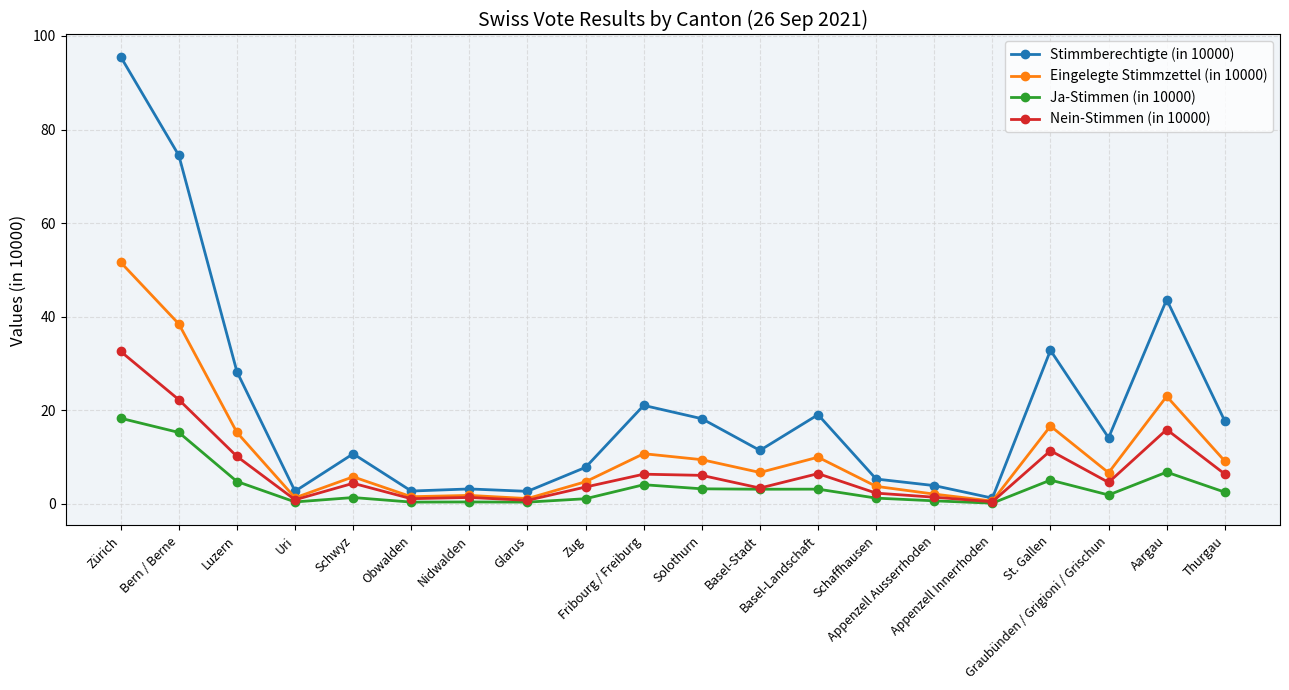

True or false: Nein-Stimmen (in 10000) has more than 1 points higher than both neighbors.

True